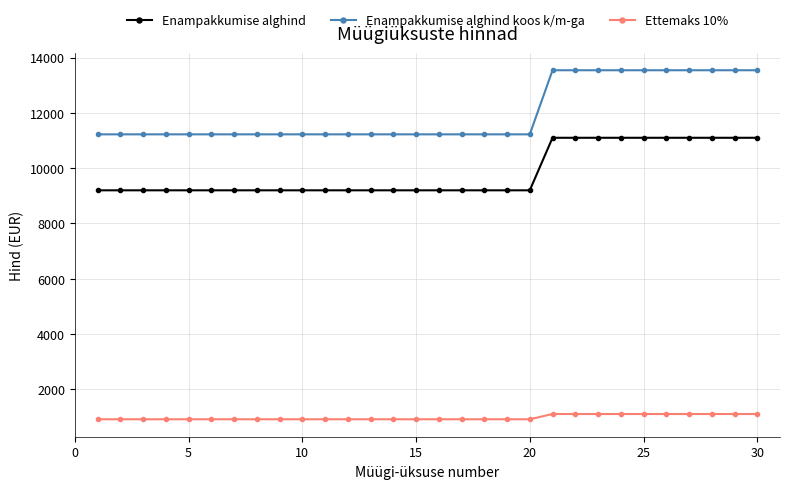

What is the value of the Enampakkumise alghind koos k/m-ga point at the 24th from the left?

13542